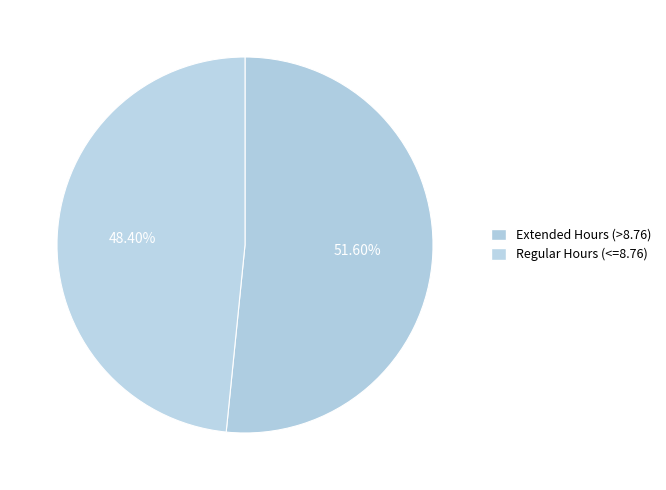

Does any single category account for the majority?

Yes